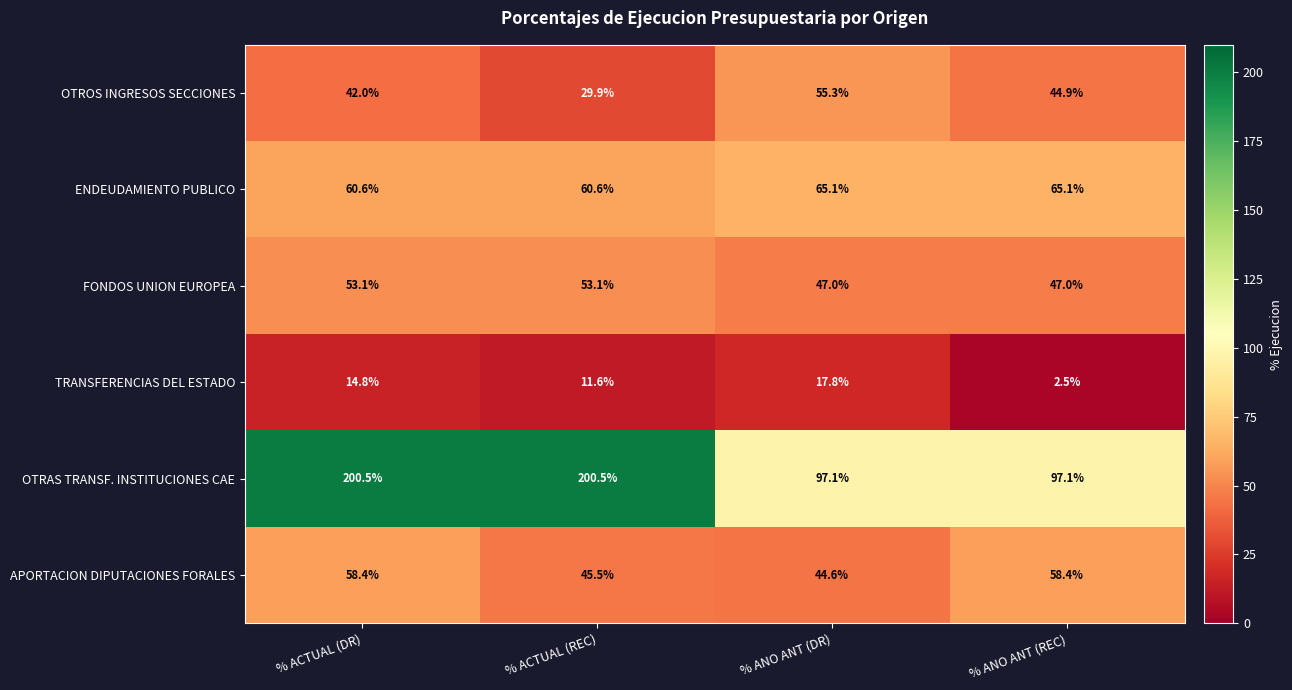

Count the number of data series in this chart.

6